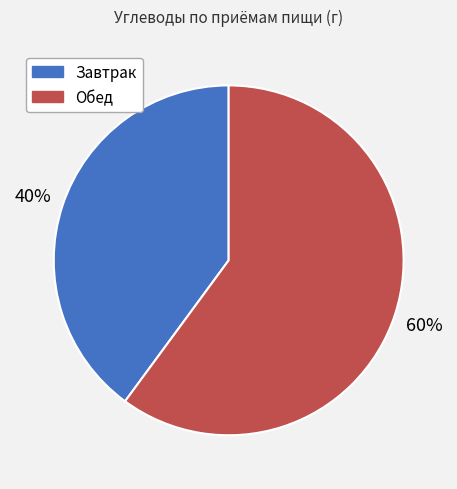

To the nearest percent, what portion does Завтрак represent?

40%